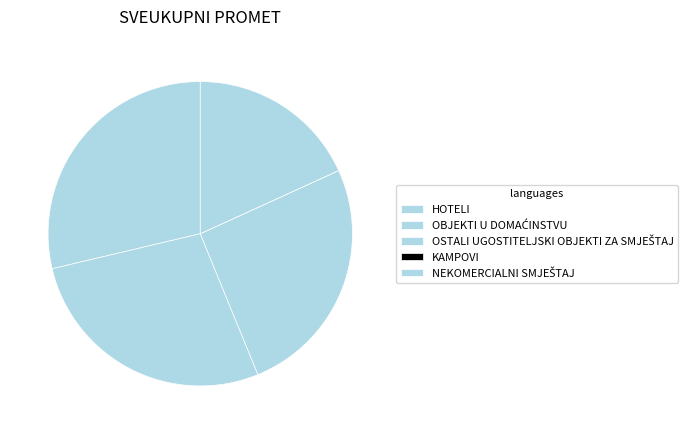

What is the change in value from OBJEKTI U DOMAĆINSTVU to OSTALI UGOSTITELJSKI OBJEKTI ZA SMJEŠTAJ?

-1.9